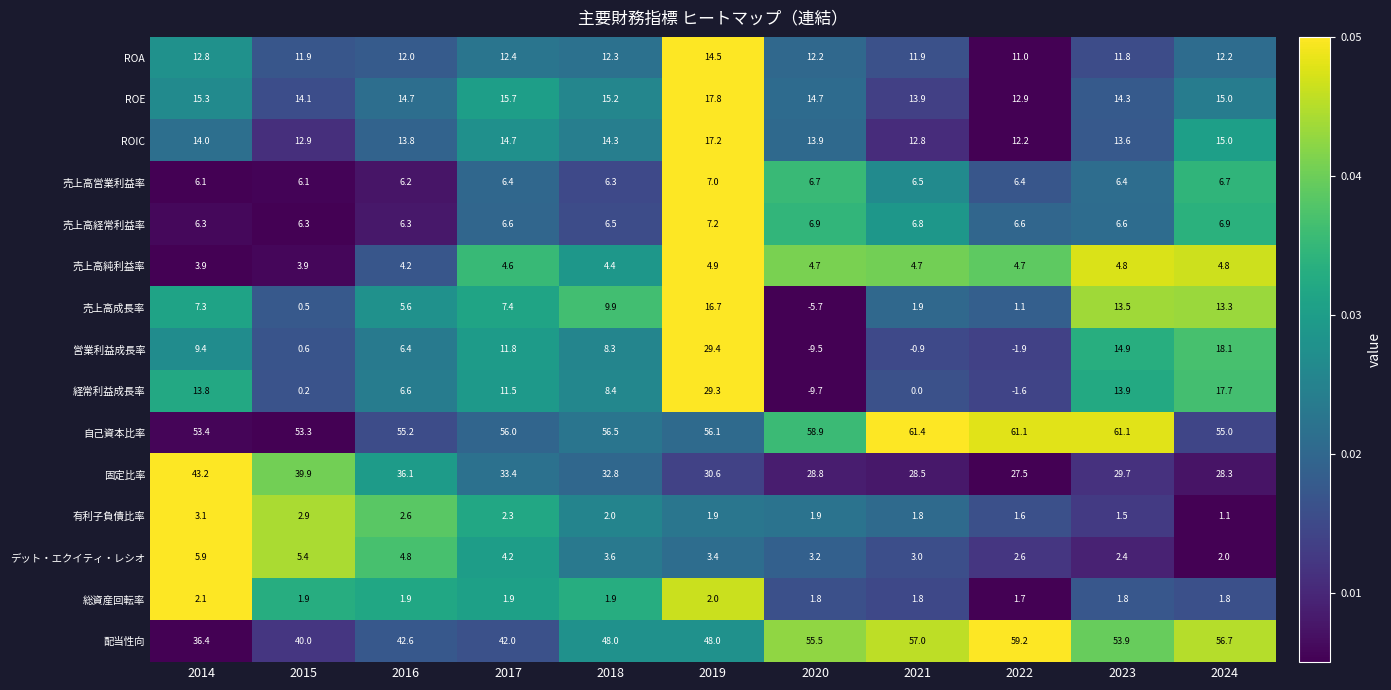

Which category has the highest value across all series?

2019